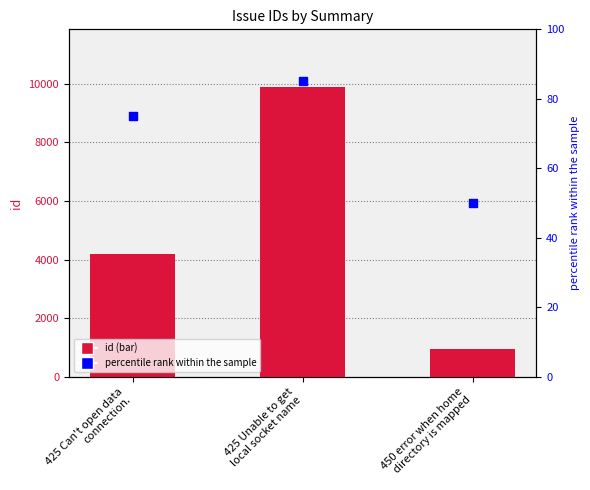

Which series has the widest spread of Y values?

id